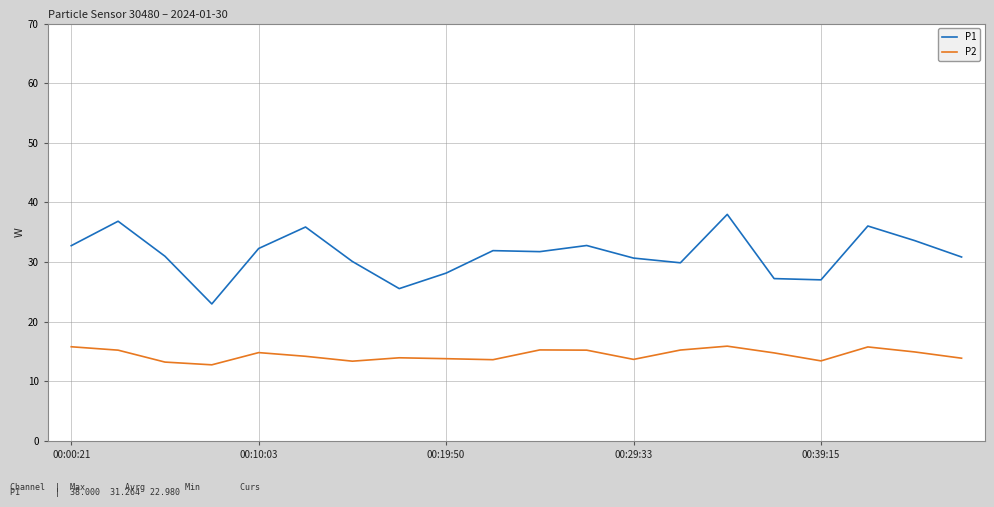

True or false: P1 and P2 cross at least once.

False